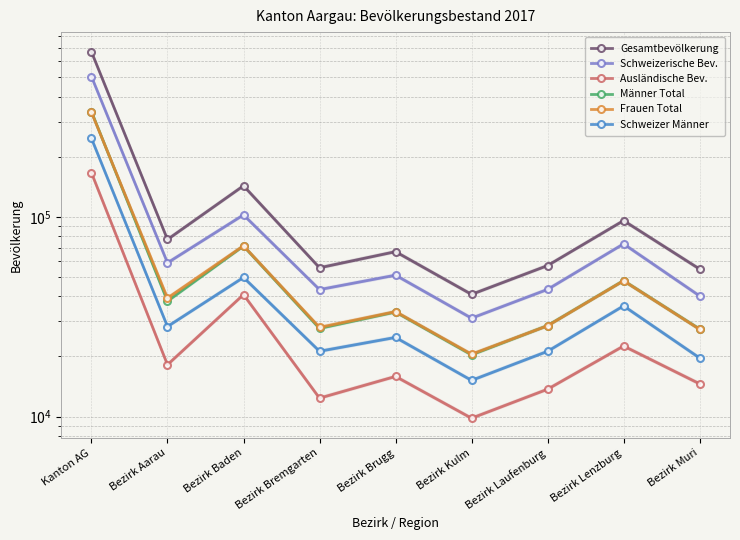

What is the value of the Frauen Total point at the 5th from the left?

33535